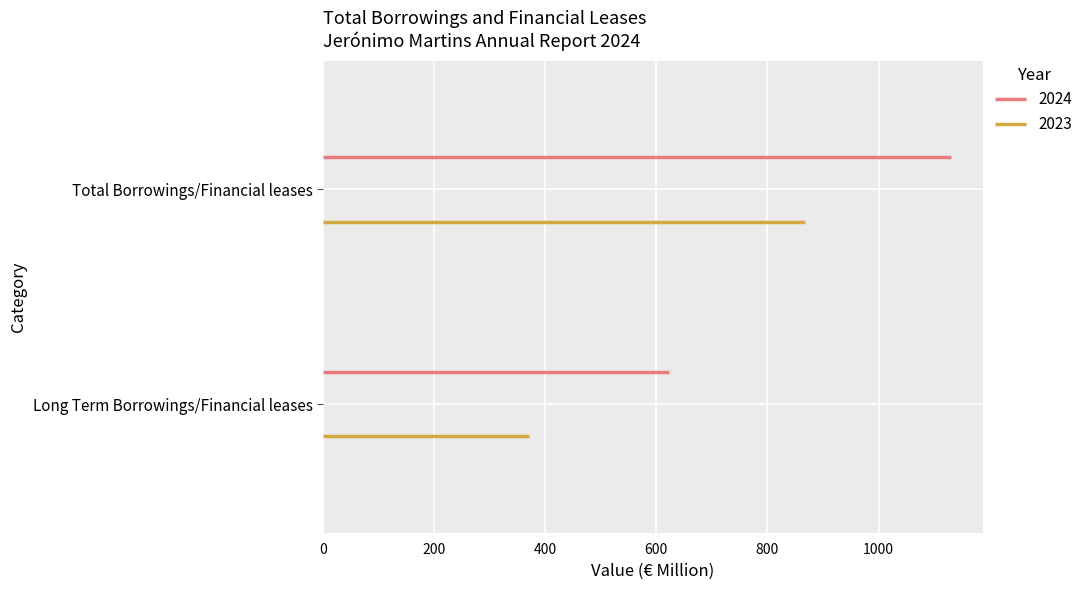

At which category is the sum across all series the highest?

Total Borrowings/Financial leases